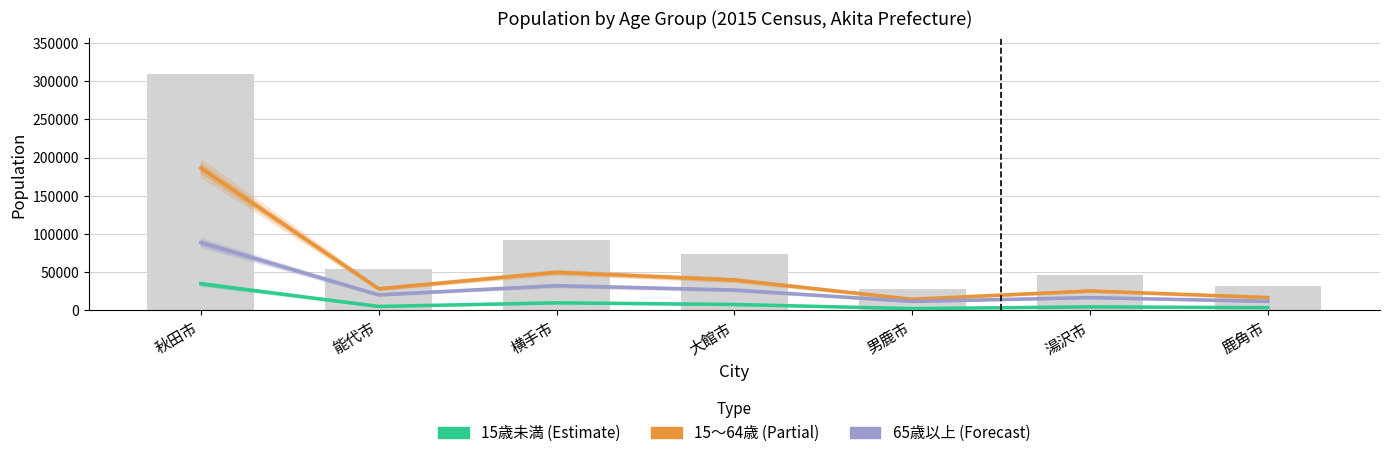

At which category does the chart reach its peak across all series?

秋田市